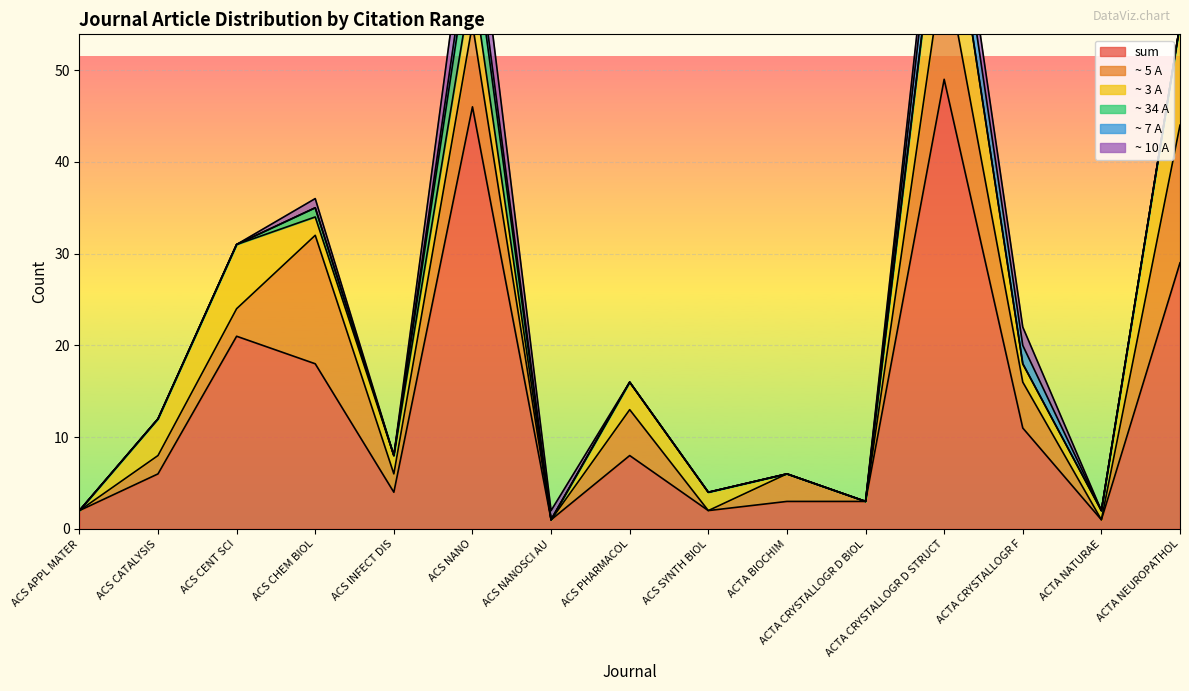

Rank the categories by ~ 10 A value from lowest to highest.

ACS APPL MATER, ACS CATALYSIS, ACS CENT SCI, ACS INFECT DIS, ACS PHARMACOL, ACS SYNTH BIOL, ACTA BIOCHIM, ACTA CRYSTALLOGR D BIOL, ACTA NATURAE, ACTA NEUROPATHOL, ACS CHEM BIOL, ACS NANOSCI AU, ACTA CRYSTALLOGR F, ACTA CRYSTALLOGR D STRUCT, ACS NANO